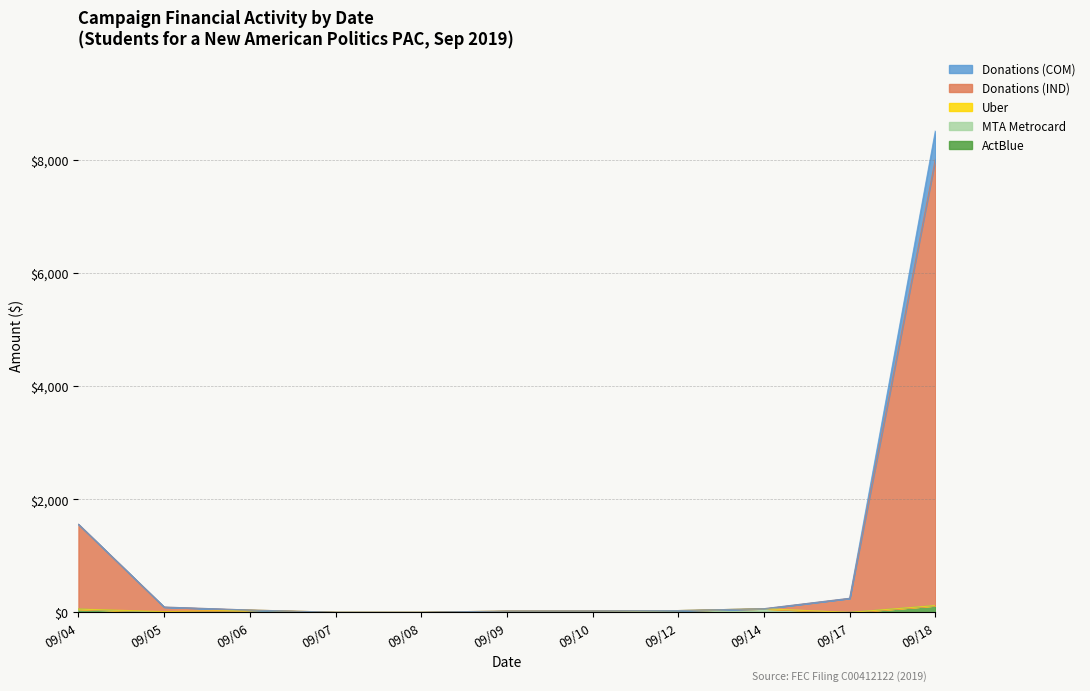

What is the value of the Donations (IND) point at the 8th from the left?

33.0